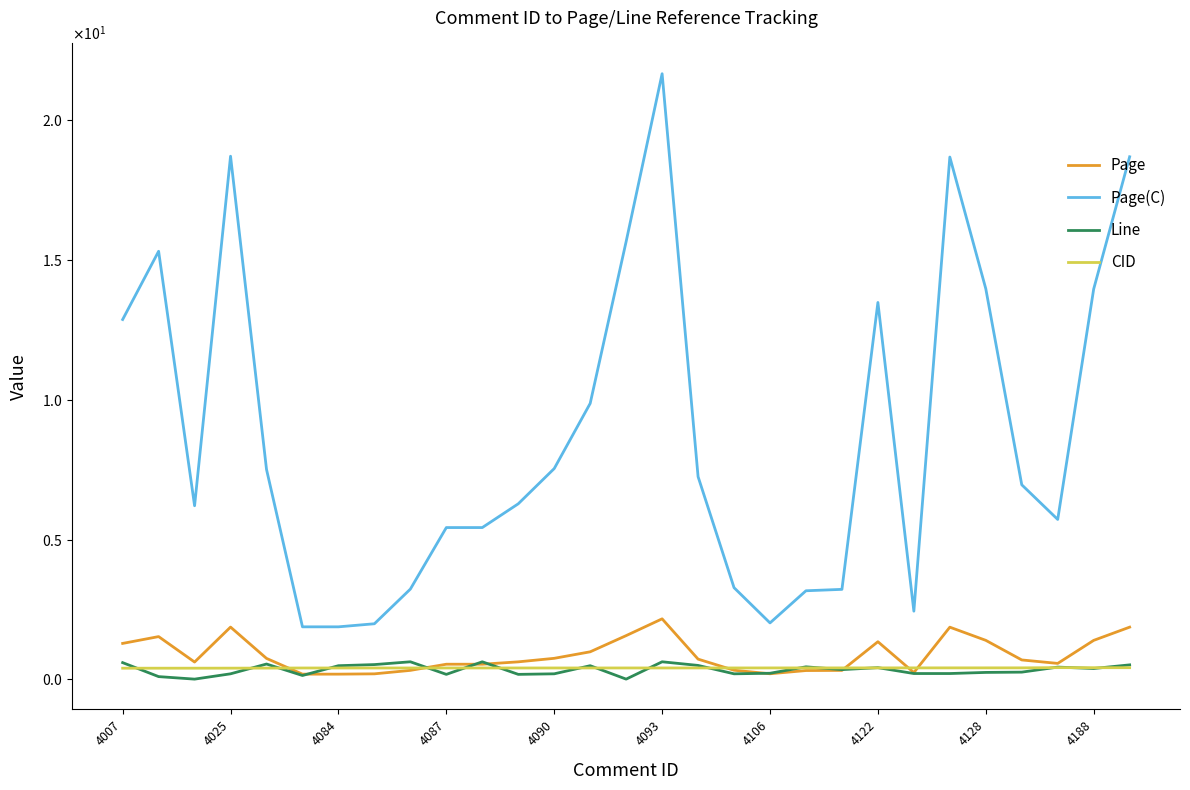

Rank the series by their maximum value, from highest to lowest.

Page(C), Page, Line, CID